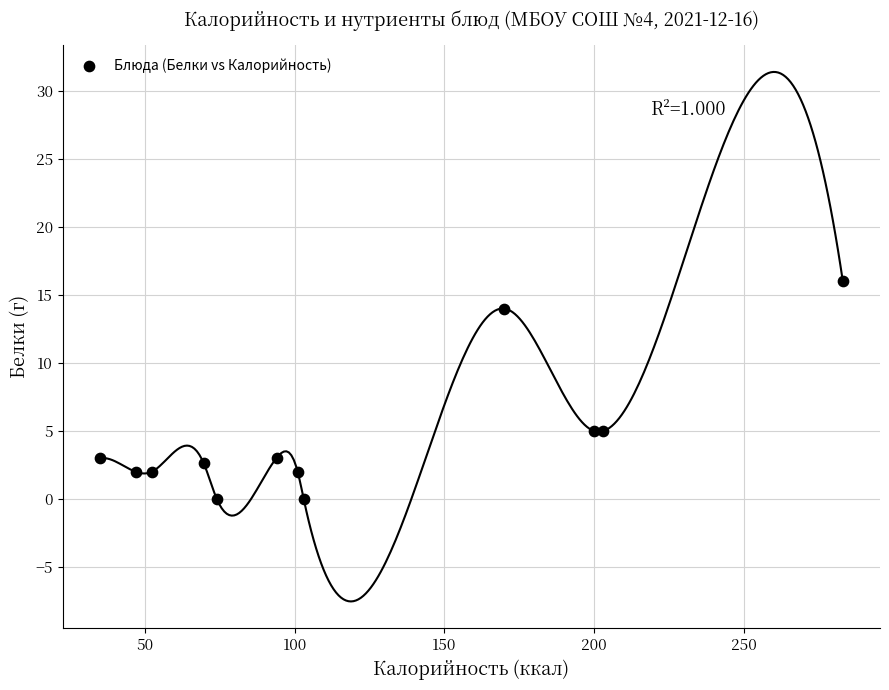

What is the average Y value?

4.6